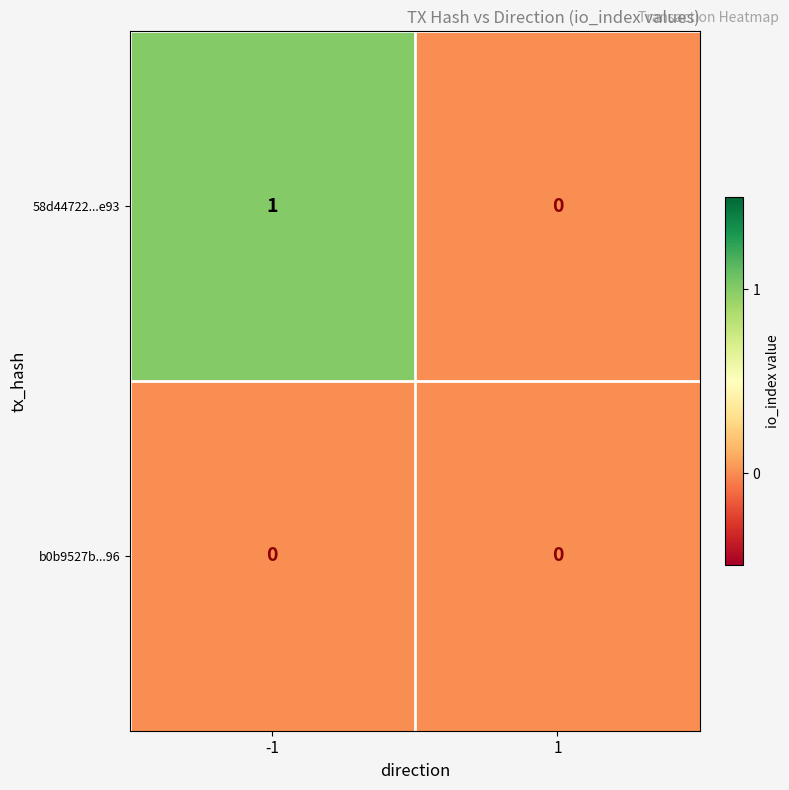

Reading right to left, list all the values displayed in this chart.

58d44722...e93: 0	1
b0b9527b...96: 0	0